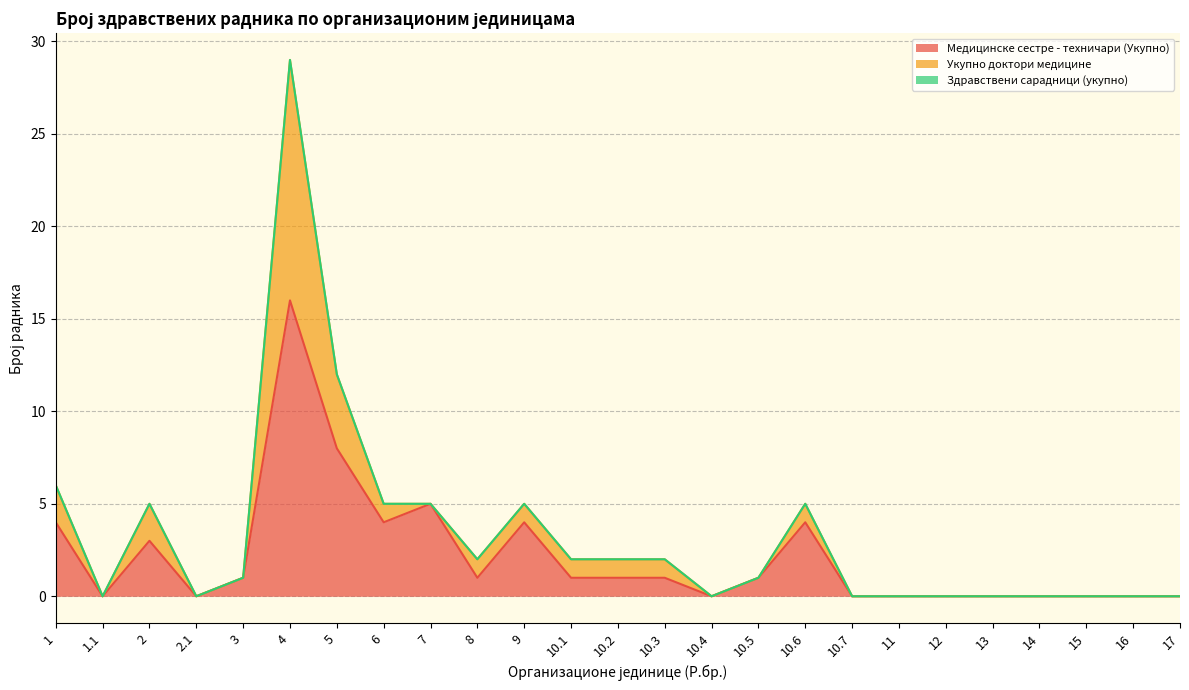

Rank the series by their maximum value, from lowest to highest.

Здравствени сарадници (укупно), Укупно доктори медицине, Медицинске сестре - техничари (Укупно)